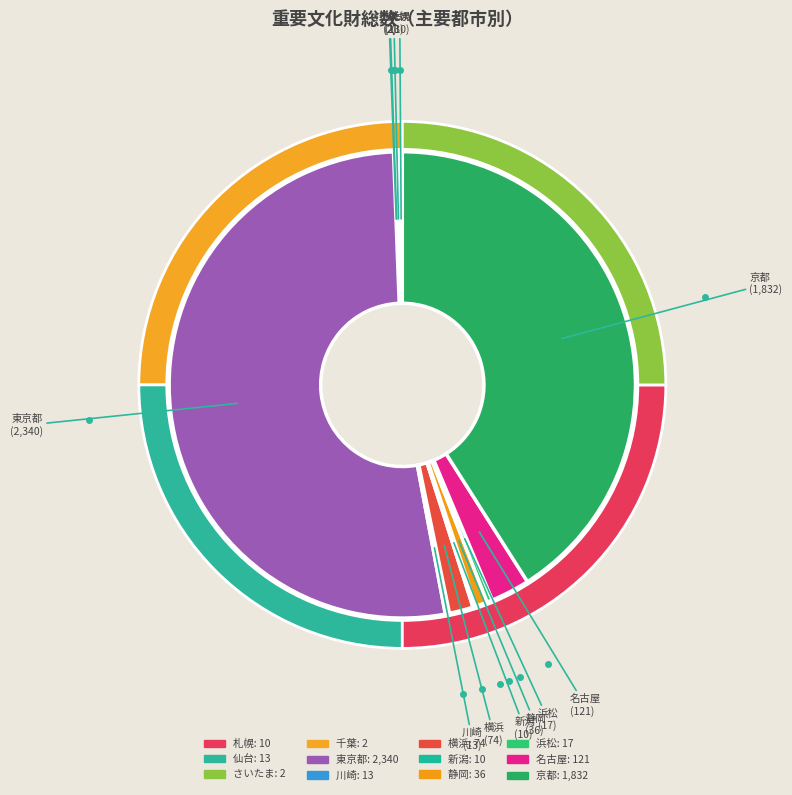

Which slice is the largest?

東京都